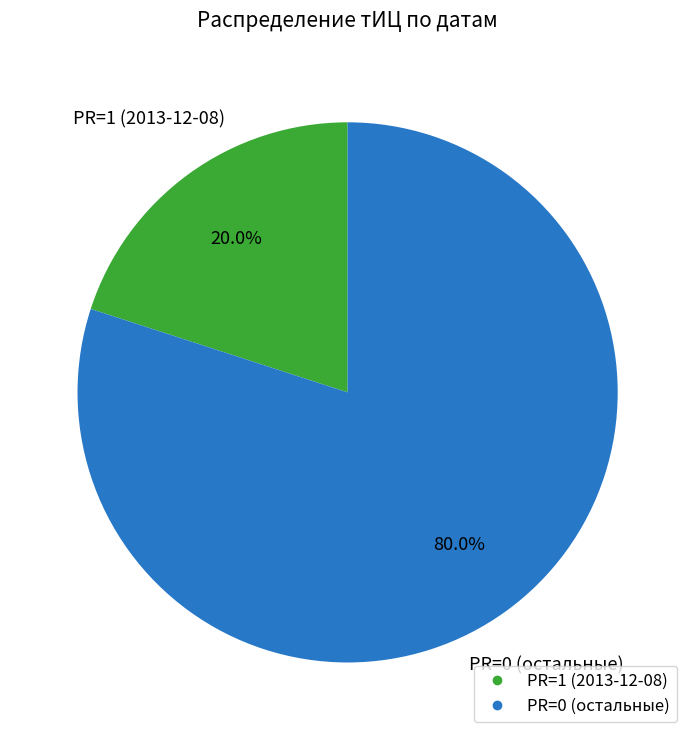

Is there any slice that represents more than half of the pie?

Yes